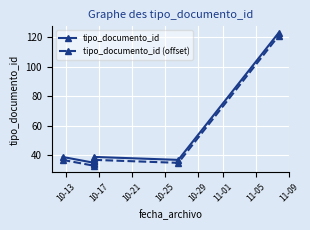

Is it true that tipo_documento_id (offset) equals 37 at 10-13?

True